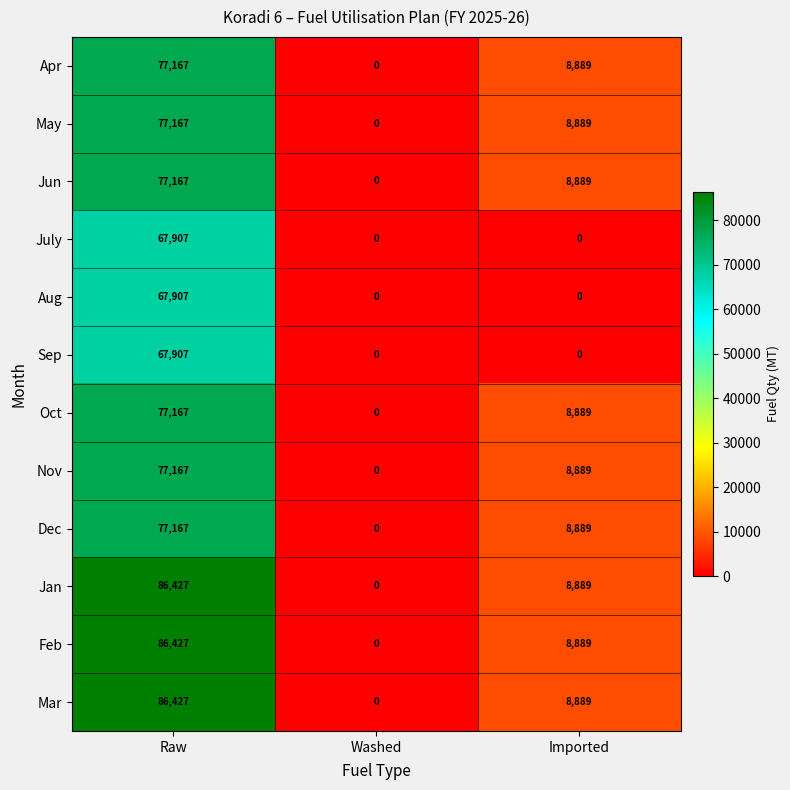

List the labels in order of Jan value, largest first.

Raw, Imported, Washed